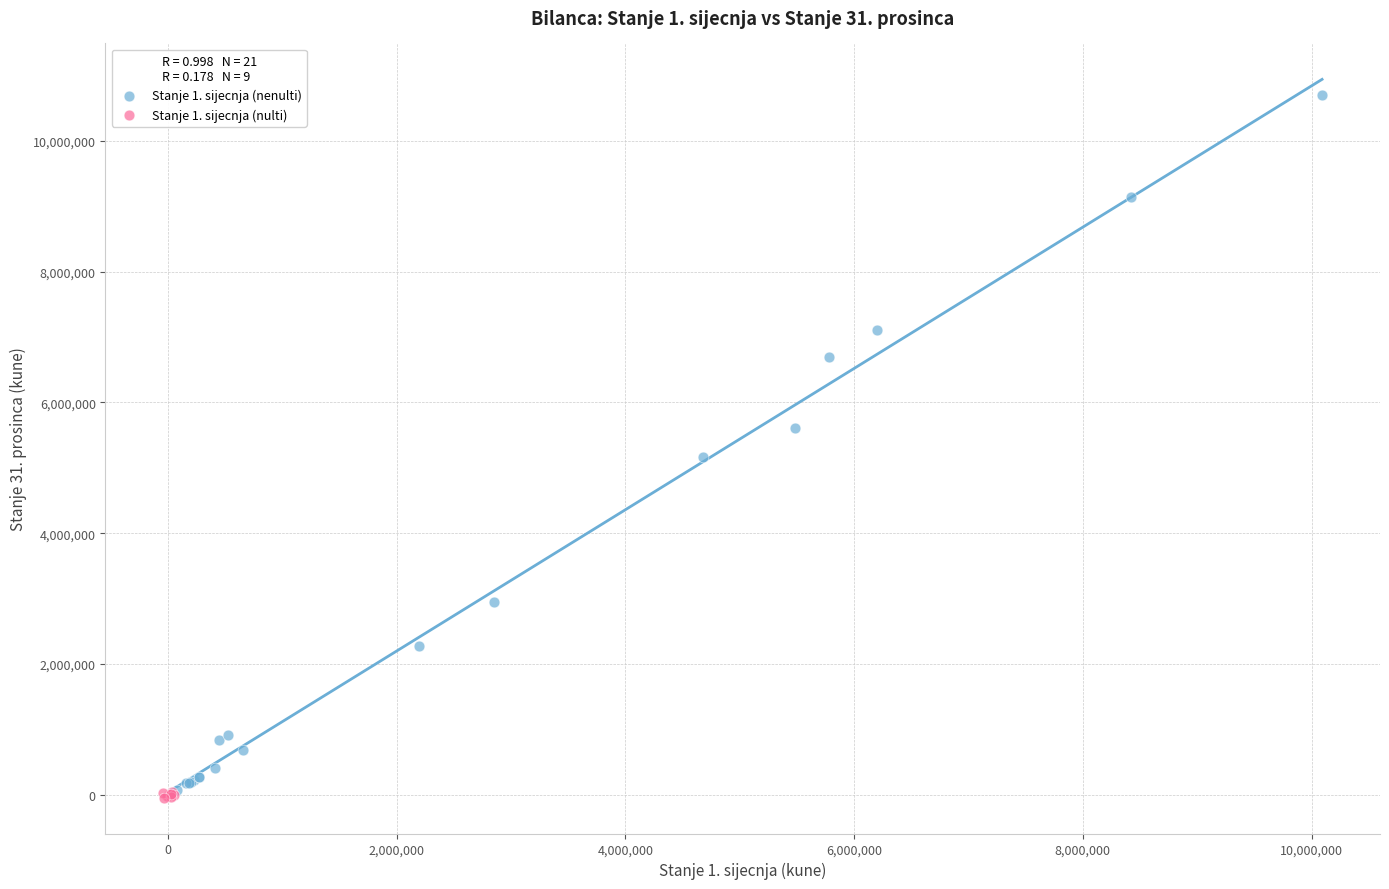

Which series contains the highest Y value?

Stanje 1. sijecnja (nenulti)